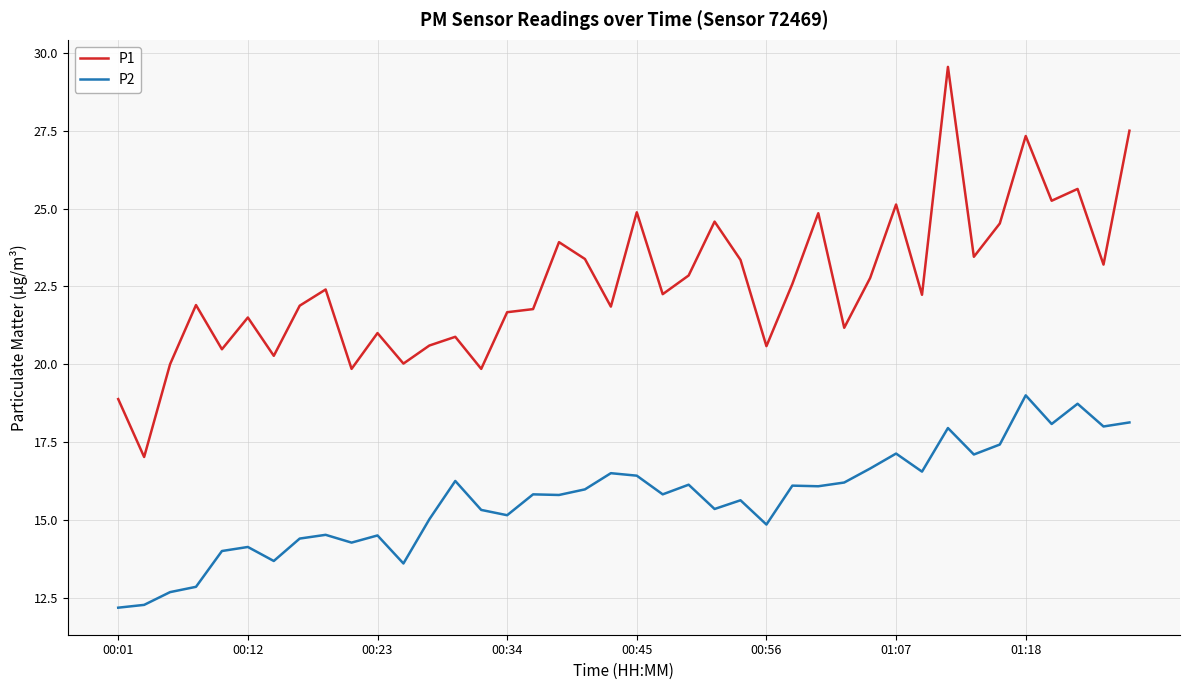

What is the average value of the P2 series?

15.7